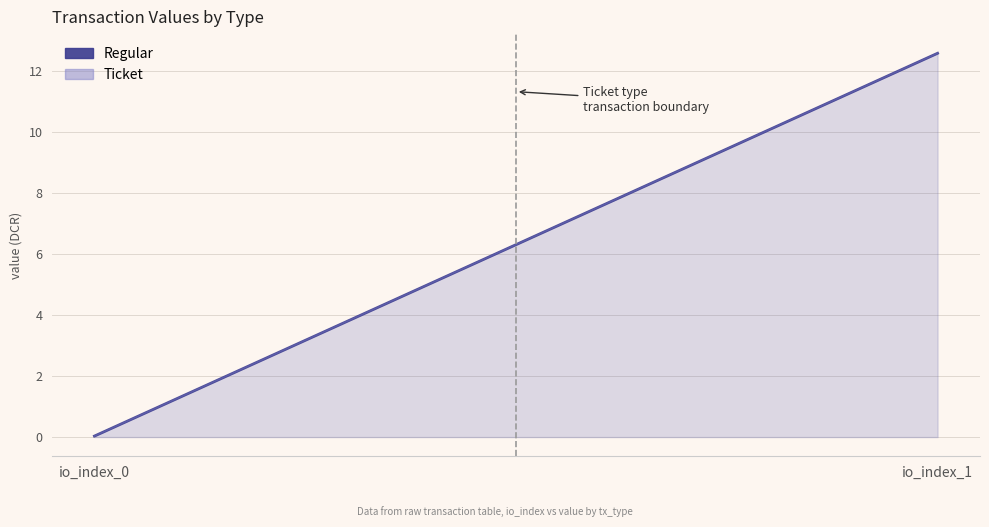

What is the value of the 2nd point from the left?

12.6